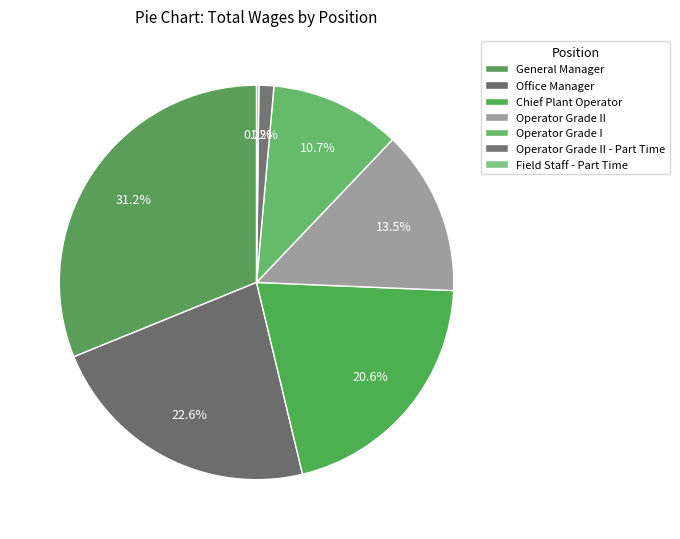

What percentage is the General Manager slice, to the nearest percent?

31%